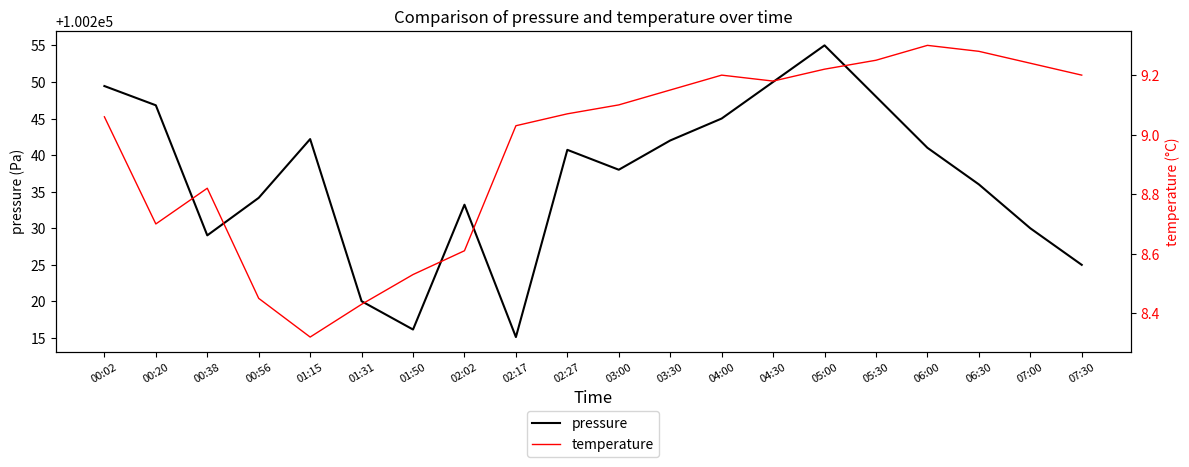

What is the value of the pressure point at the 14th from the left?

100250.0